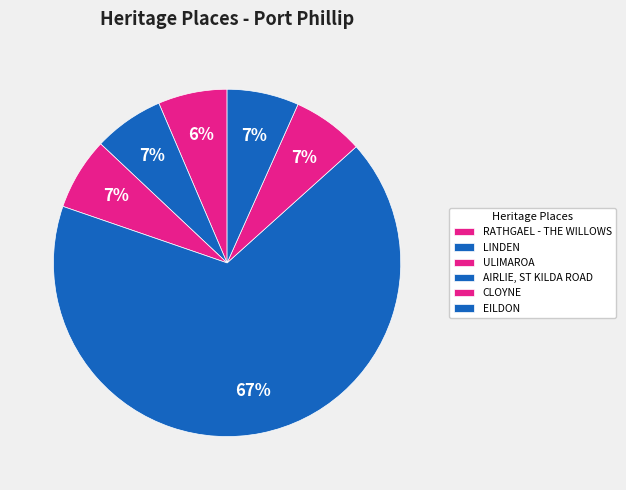

What is the ratio of the value at EILDON to the value at AIRLIE, ST KILDA ROAD?

0.1